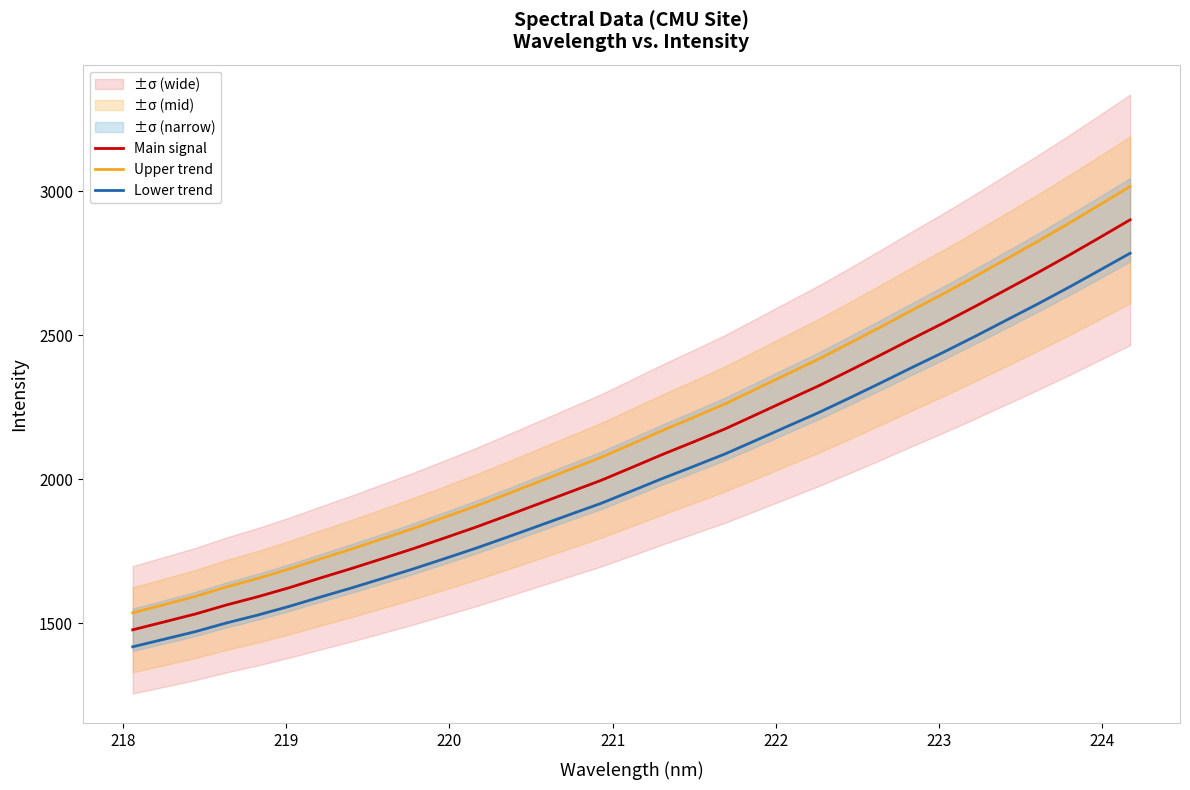

What is the difference between the second highest and second lowest values in the Lower trend series?

1281.2